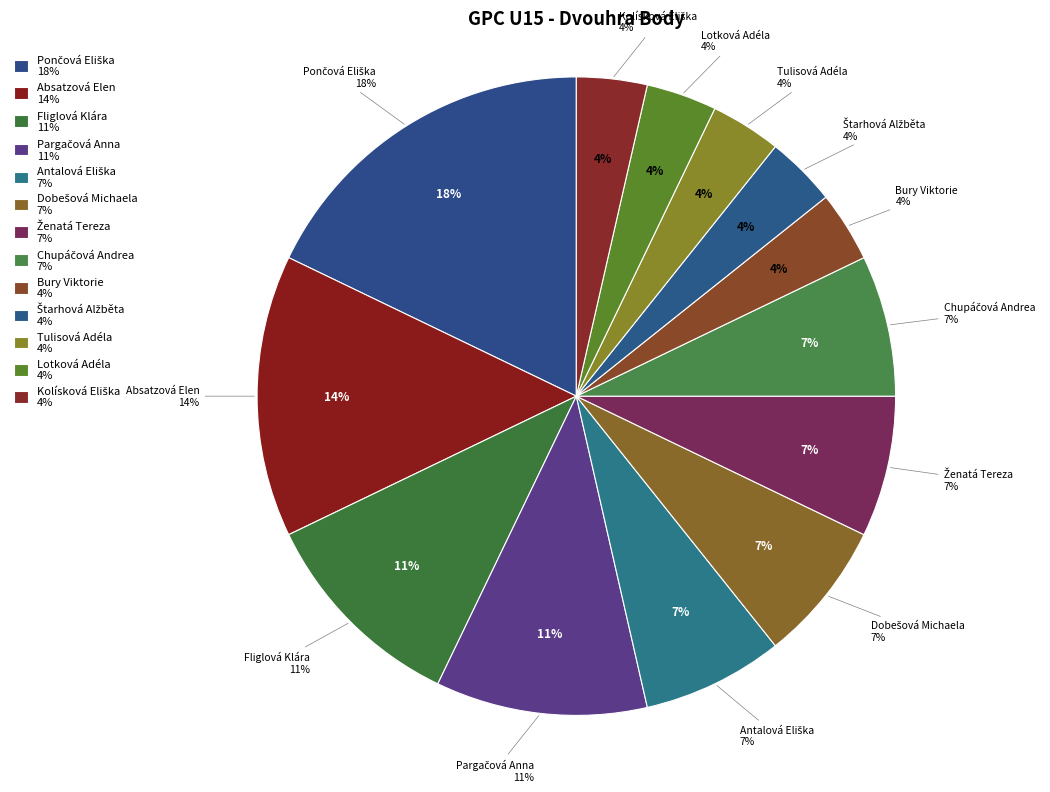

True or false: Absatzová Elen accounts for 14% of the total.

True